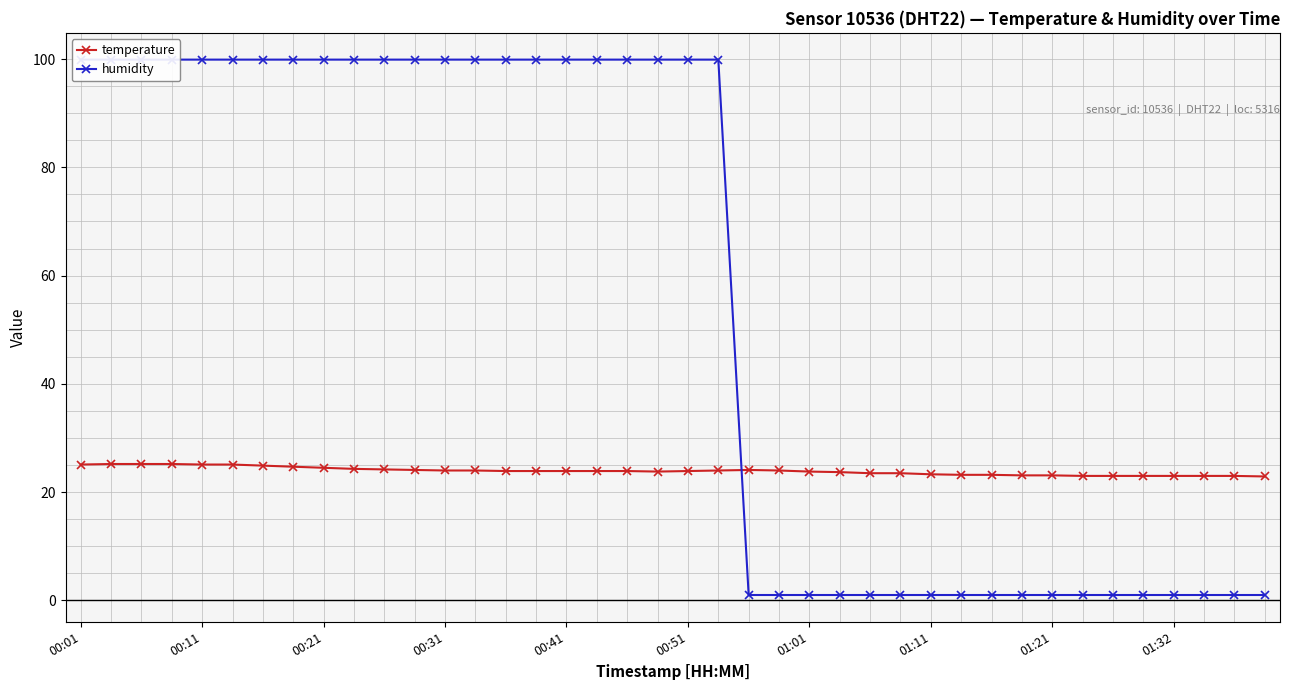

How many series are shown in this chart?

2